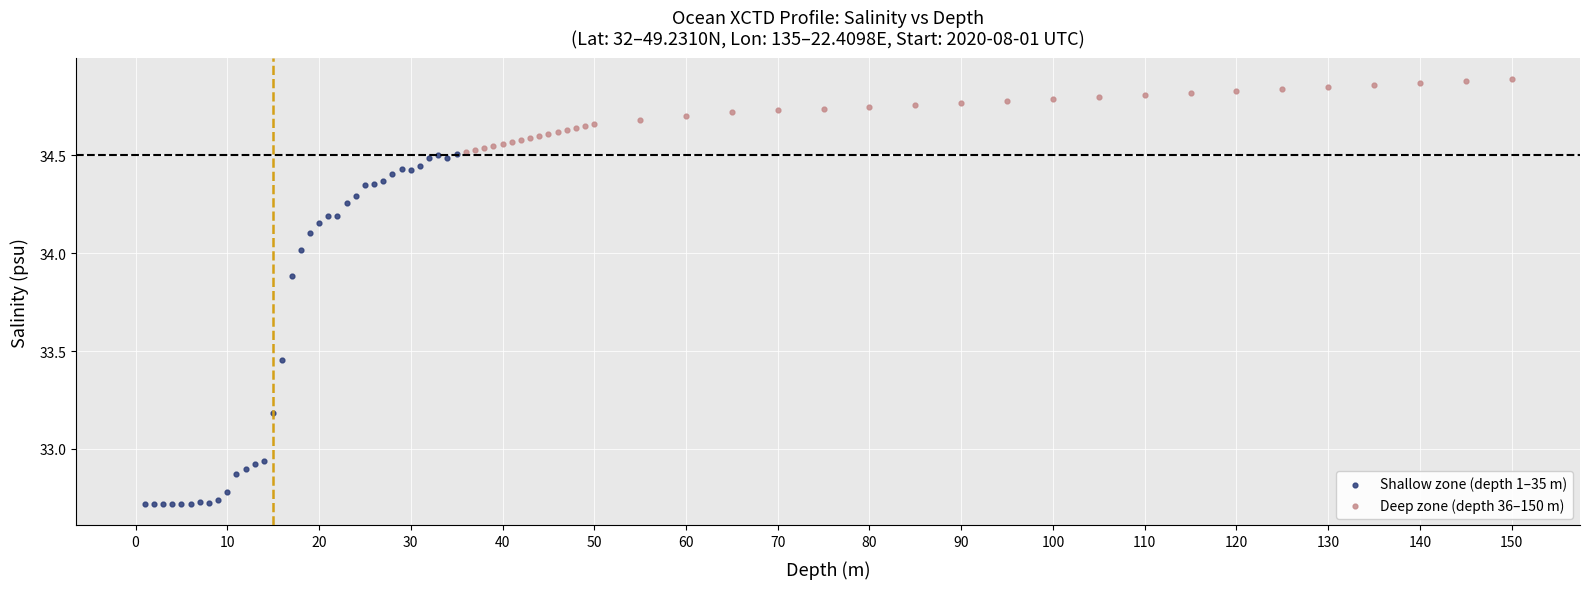

Which series has the largest Y range (max minus min)?

Shallow zone (depth 1–35 m)